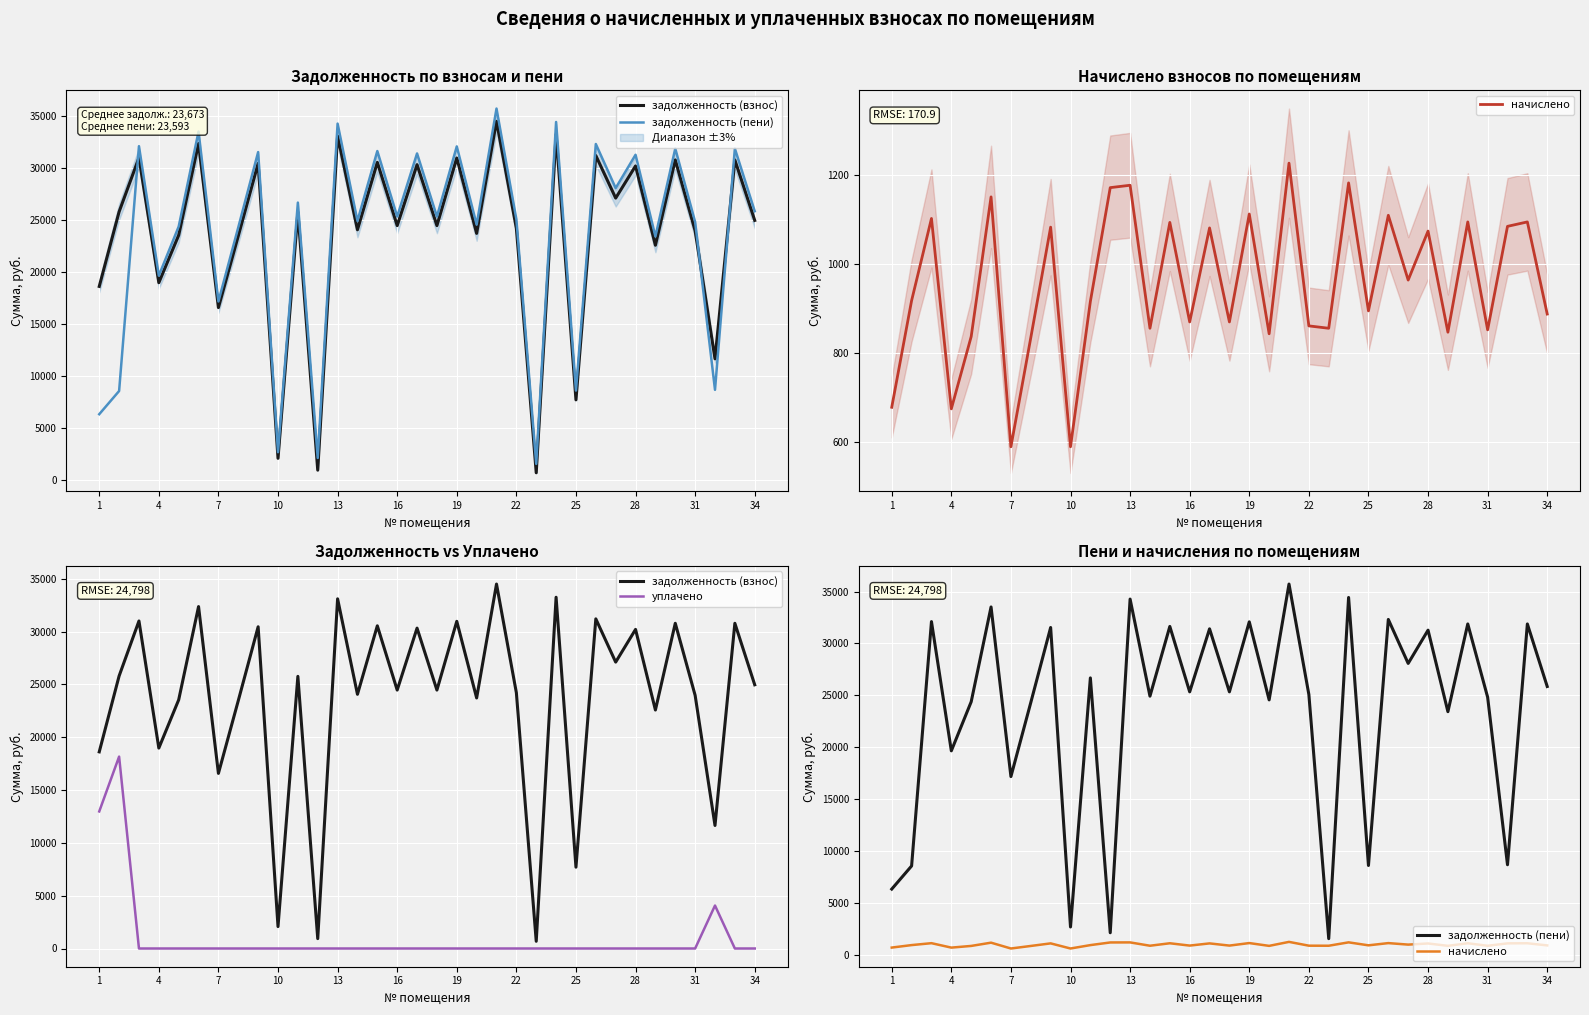

Count the number of categories in the chart.

34